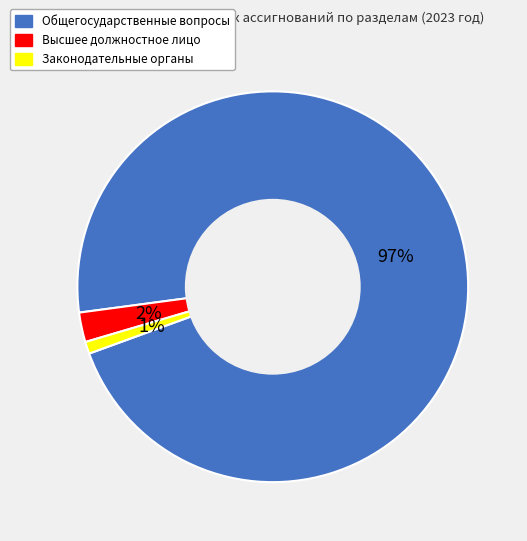

How many slices are in this pie chart?

3